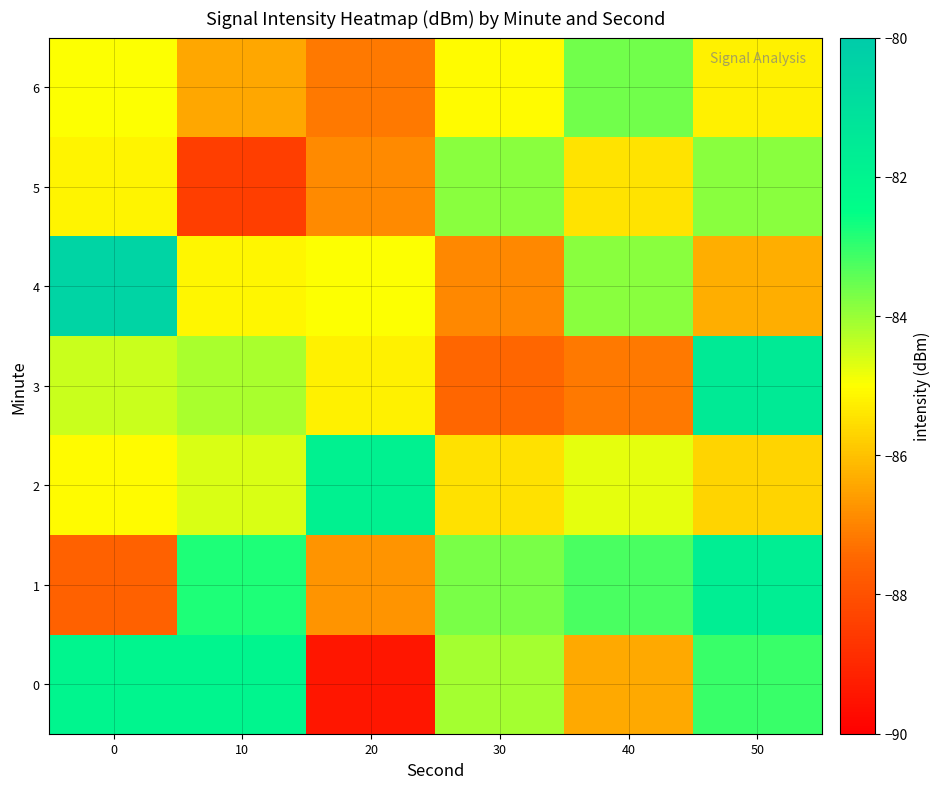

Reading left to right, extract all data points from this chart.

0: 0=-82.0	10=-82.0	20=-89.4	30=-84.1	40=-86.4	50=-83.1
1: 0=-87.6	10=-82.8	20=-86.7	30=-83.7	40=-83.2	50=-81.7
2: 0=-85.1	10=-84.6	20=-81.8	30=-85.5	40=-84.7	50=-85.7
3: 0=-84.5	10=-84.2	20=-85.2	30=-87.5	40=-87.2	50=-81.5
4: 0=-80.4	10=-85.1	20=-85.0	30=-87.0	40=-83.8	50=-86.3
5: 0=-85.2	10=-88.4	20=-86.9	30=-83.8	40=-85.5	50=-83.8
6: 0=-85.0	10=-86.4	20=-87.2	30=-85.1	40=-83.6	50=-85.2